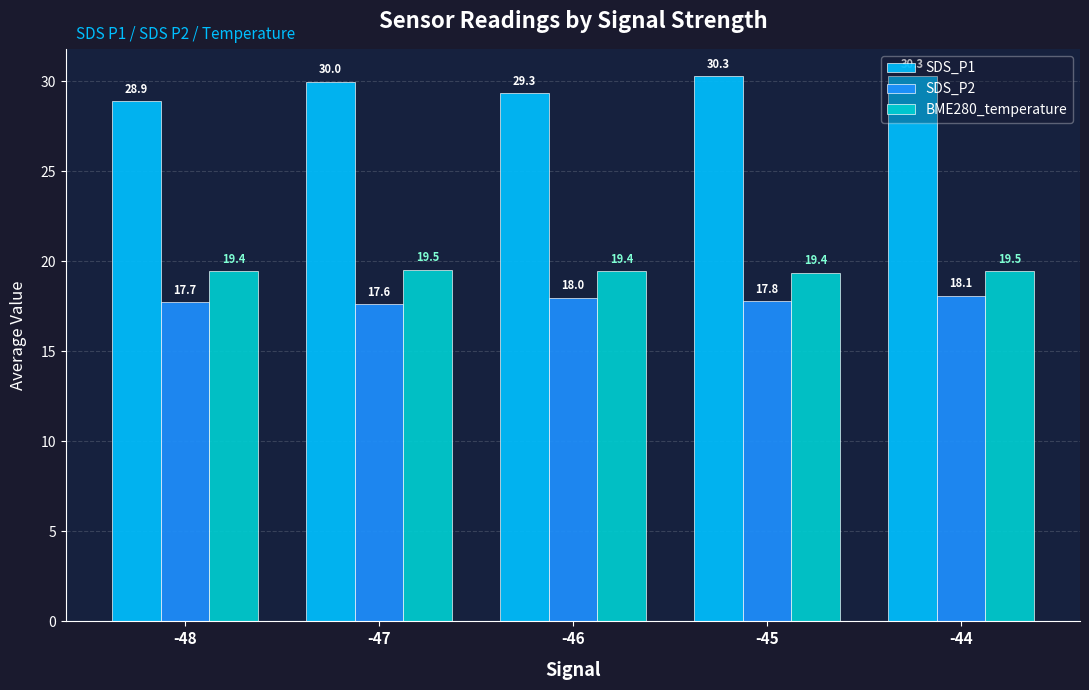

At which category is the sum across all series the highest?

-44